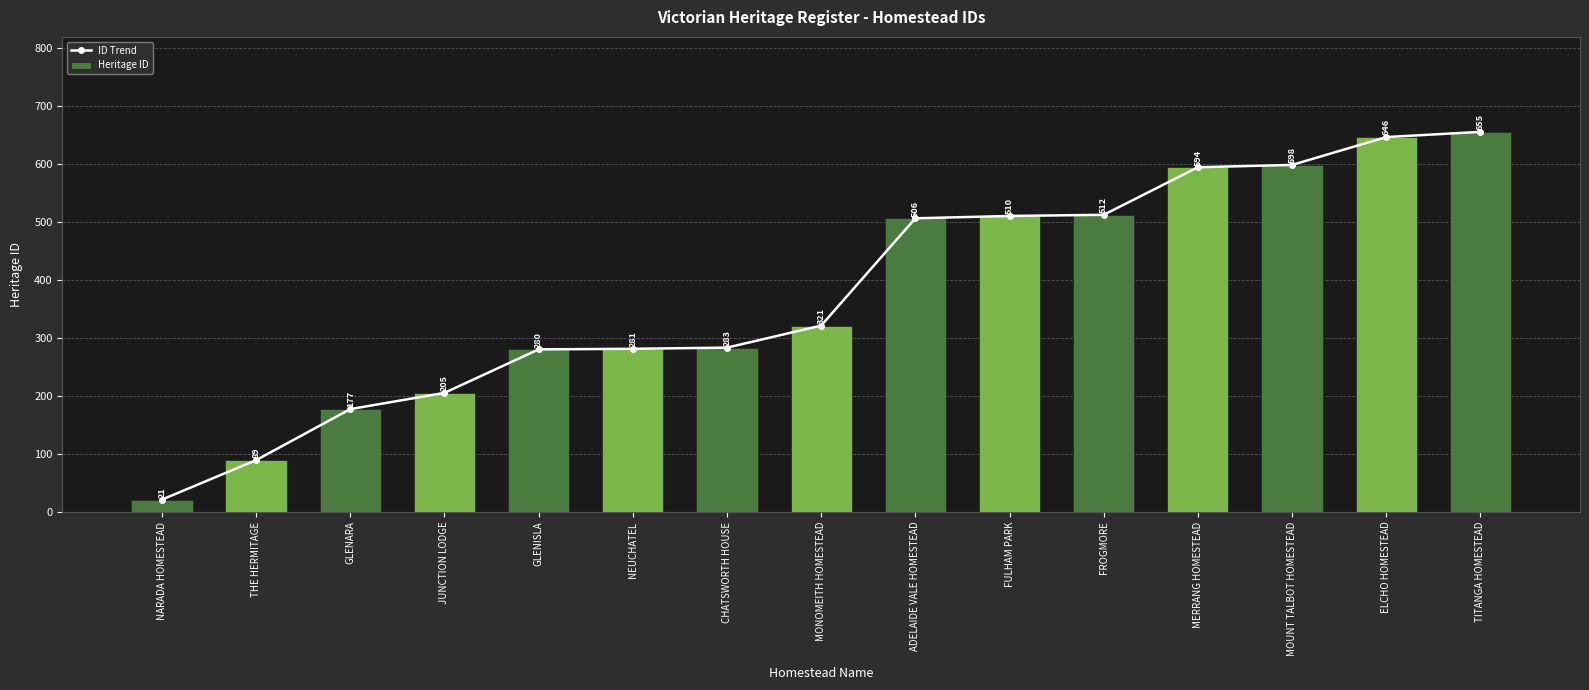

How many groups of bars are there?

15